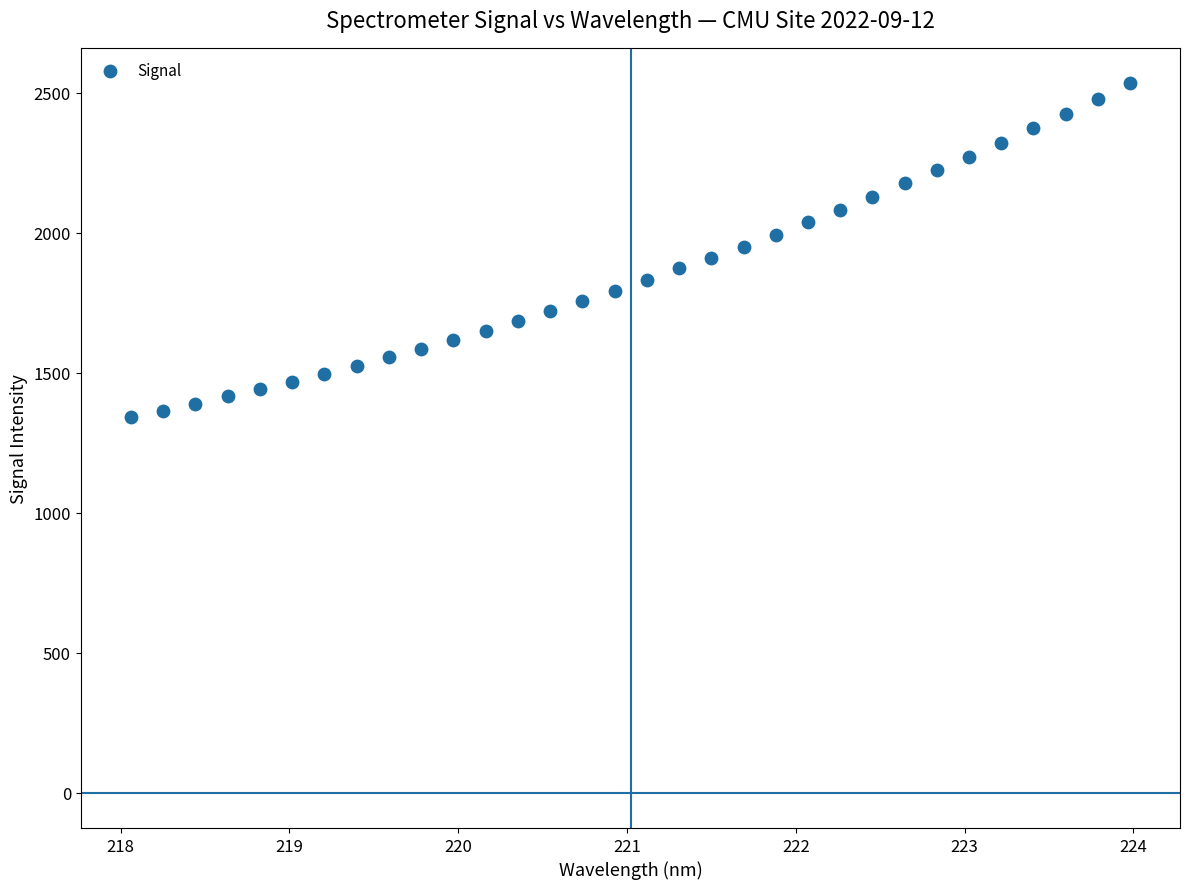

What is the range of Y values (max minus min)?

1193.4